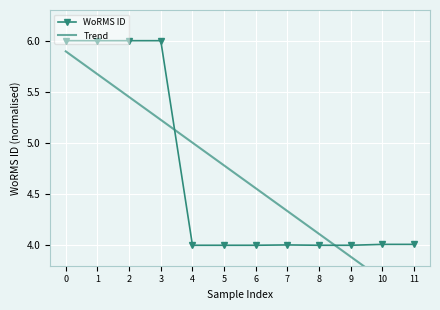

The value of WoRMS ID at 1 is 6.0. True or false?

True